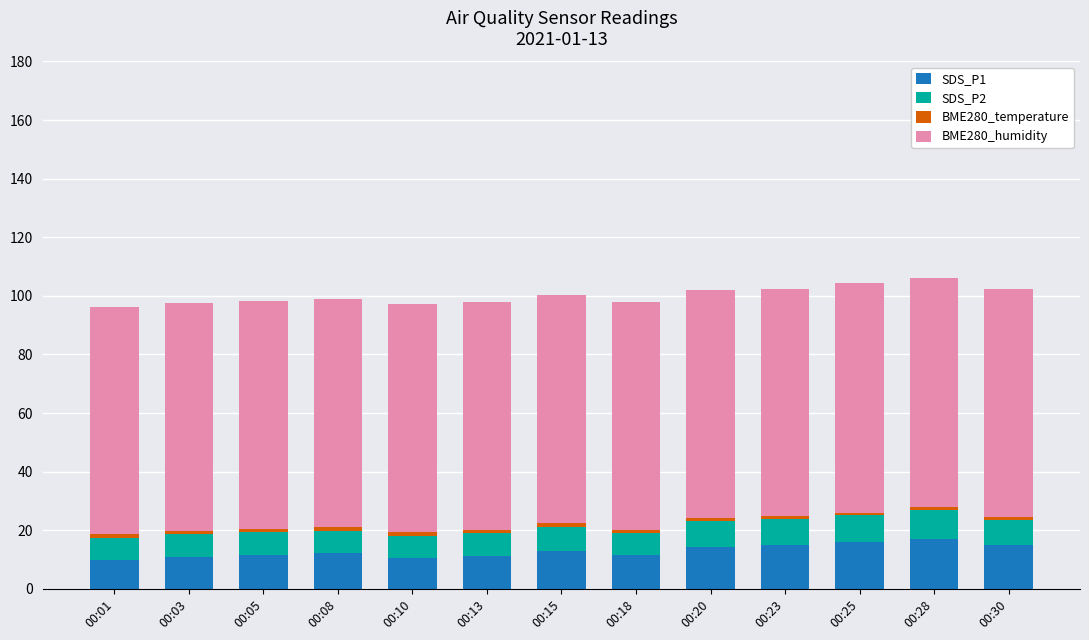

What is the difference between the SDS_P1 values at 00:10 and 00:18?

0.9